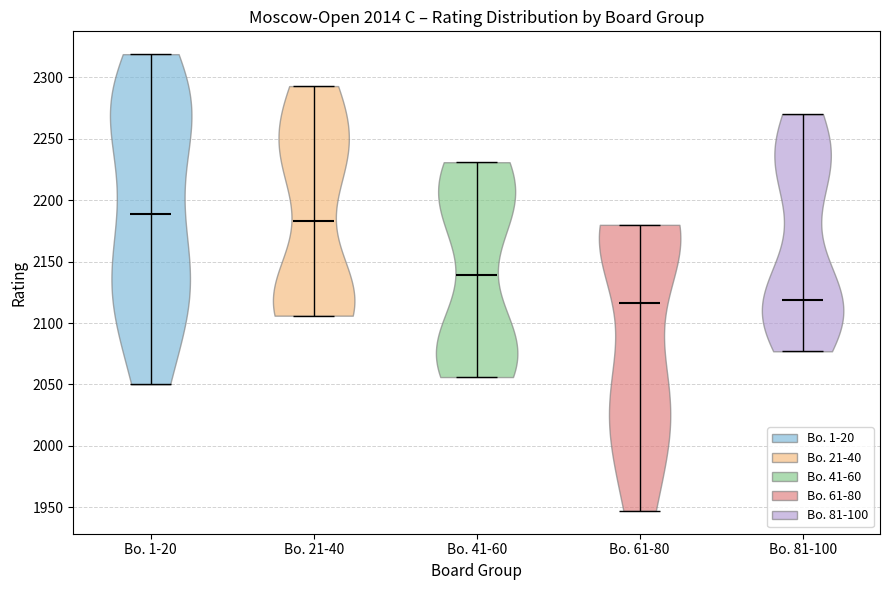

Which violin has the highest median line?

Bo. 1-20